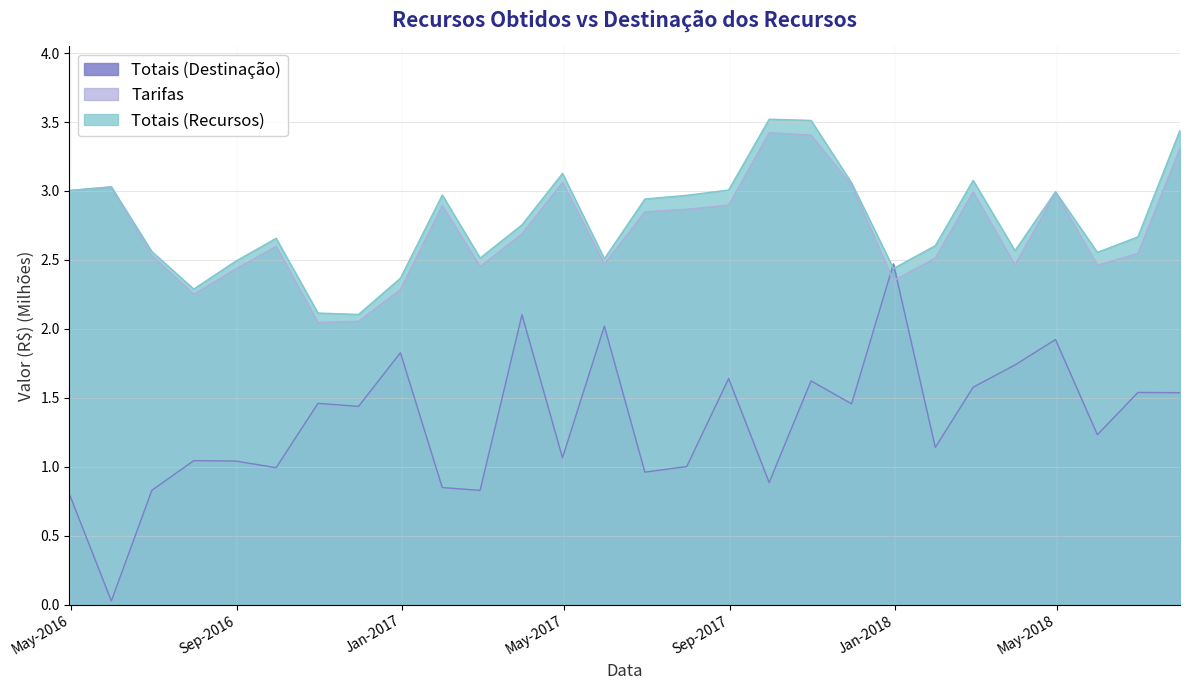

Reading right to left, extract all data points from this chart.

Totais (Recursos): 3.4	2.7	2.6	3.0	2.6	3.1	2.6	2.4	3.1	3.5	3.5	3.0	3.0	2.9	2.5	3.1	2.8	2.5	3.0	2.4	2.1	2.1	2.7	2.5	2.3	2.6	3.0	3.0
Tarifas: 3.3	2.5	2.5	3.0	2.5	3.0	2.5	2.3	3.0	3.4	3.4	2.9	2.9	2.8	2.5	3.1	2.7	2.5	2.9	2.3	2.1	2.0	2.6	2.4	2.3	2.5	3.0	3.0
Totais (Destinação): 1.5	1.5	1.2	1.9	1.7	1.6	1.1	2.5	1.5	1.6	0.9	1.6	1.0	1.0	2.0	1.1	2.1	0.8	0.8	1.8	1.4	1.5	1.0	1.0	1.0	0.8	0.0	0.8